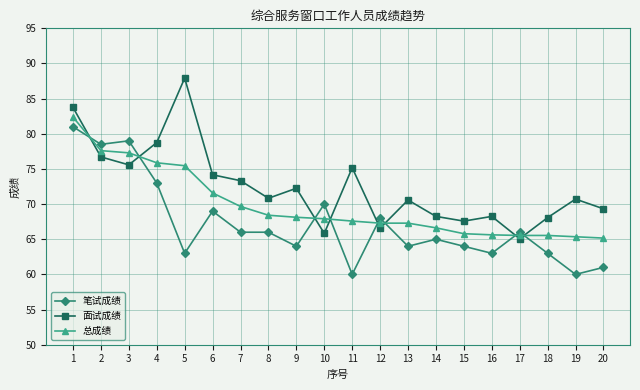

List the series in order of their overall mean, highest first.

面试成绩, 总成绩, 笔试成绩